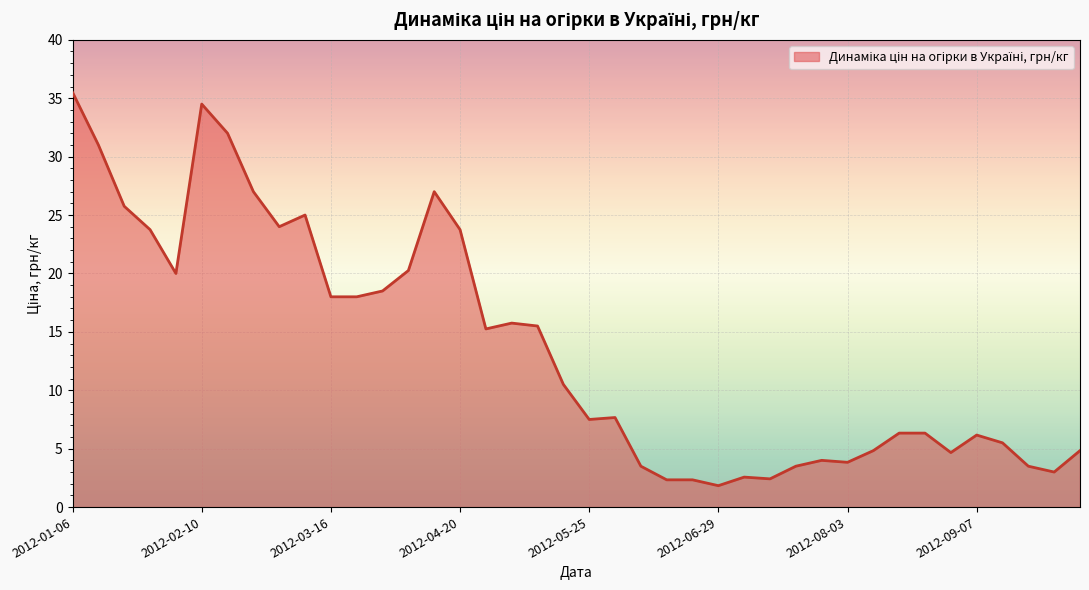

How many distinct data groups are displayed?

1